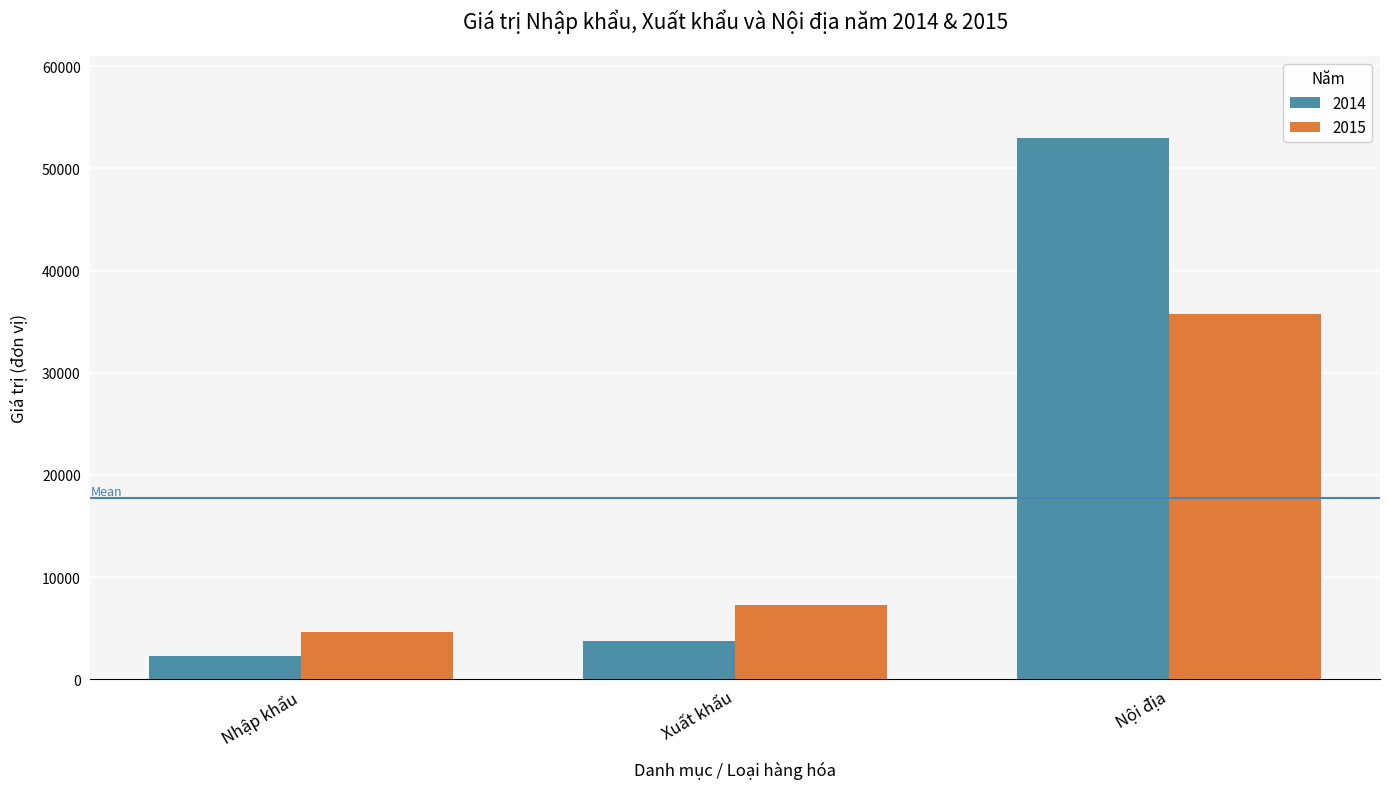

What is the minimum value for 2014?

2303